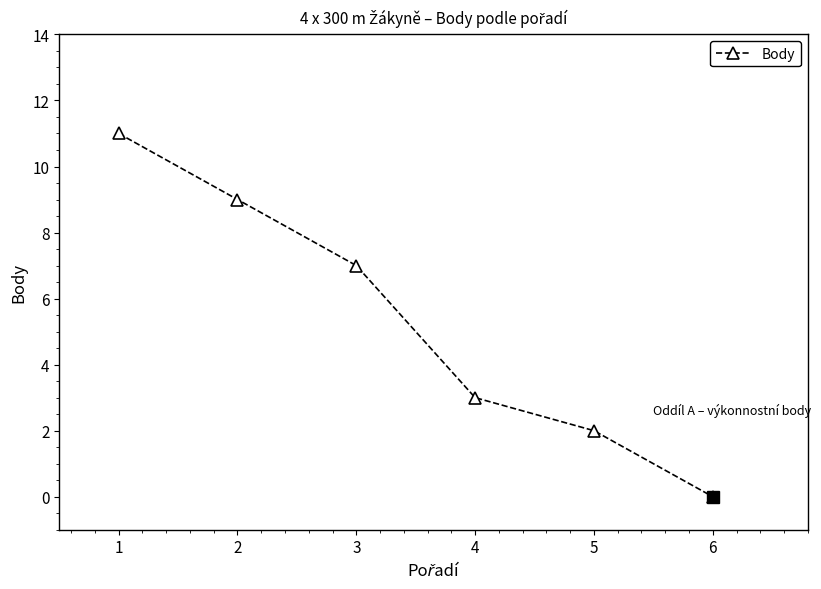

The value at 2 is 4. True or false?

False